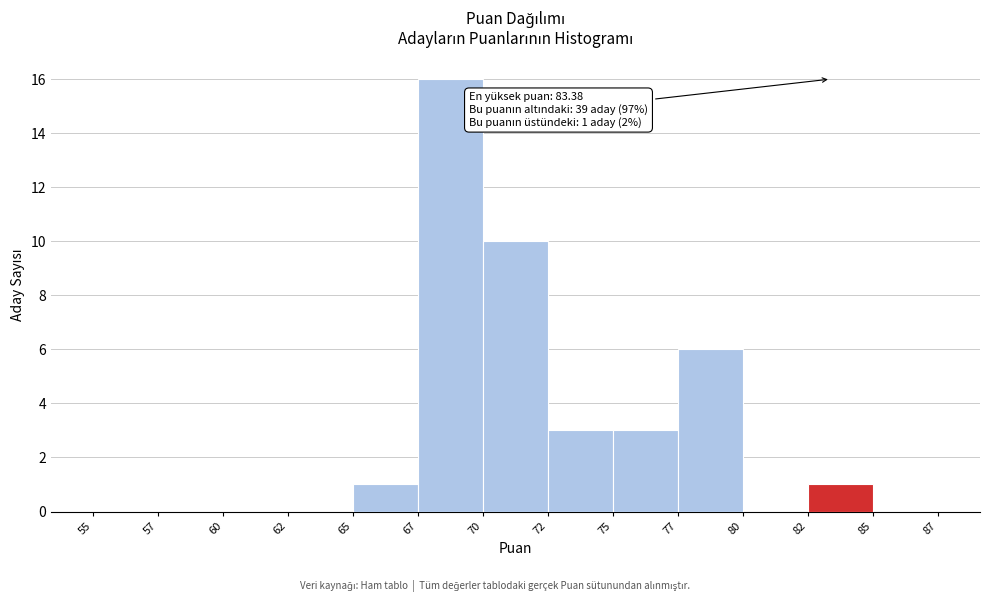

Reading left to right, list all the values displayed in this chart.

55=0	57=0	60=0	62=0	65=1	67=16	70=10	72=3	75=3	77=6	80=0	82=1	85=0